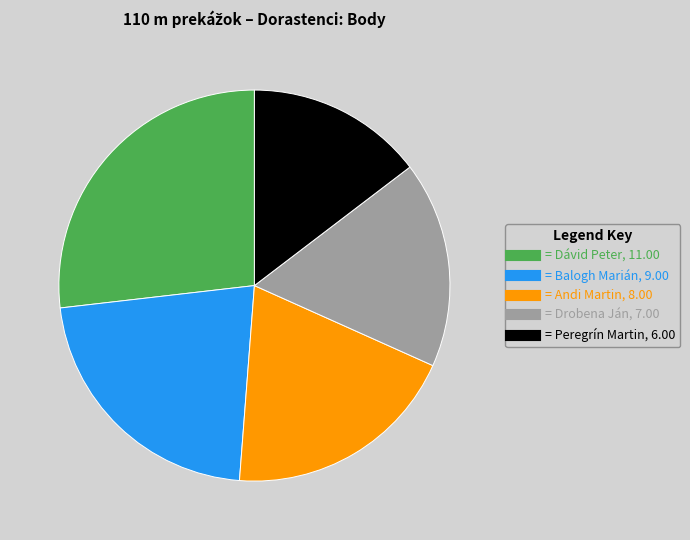

Is there a majority slice in this chart?

No